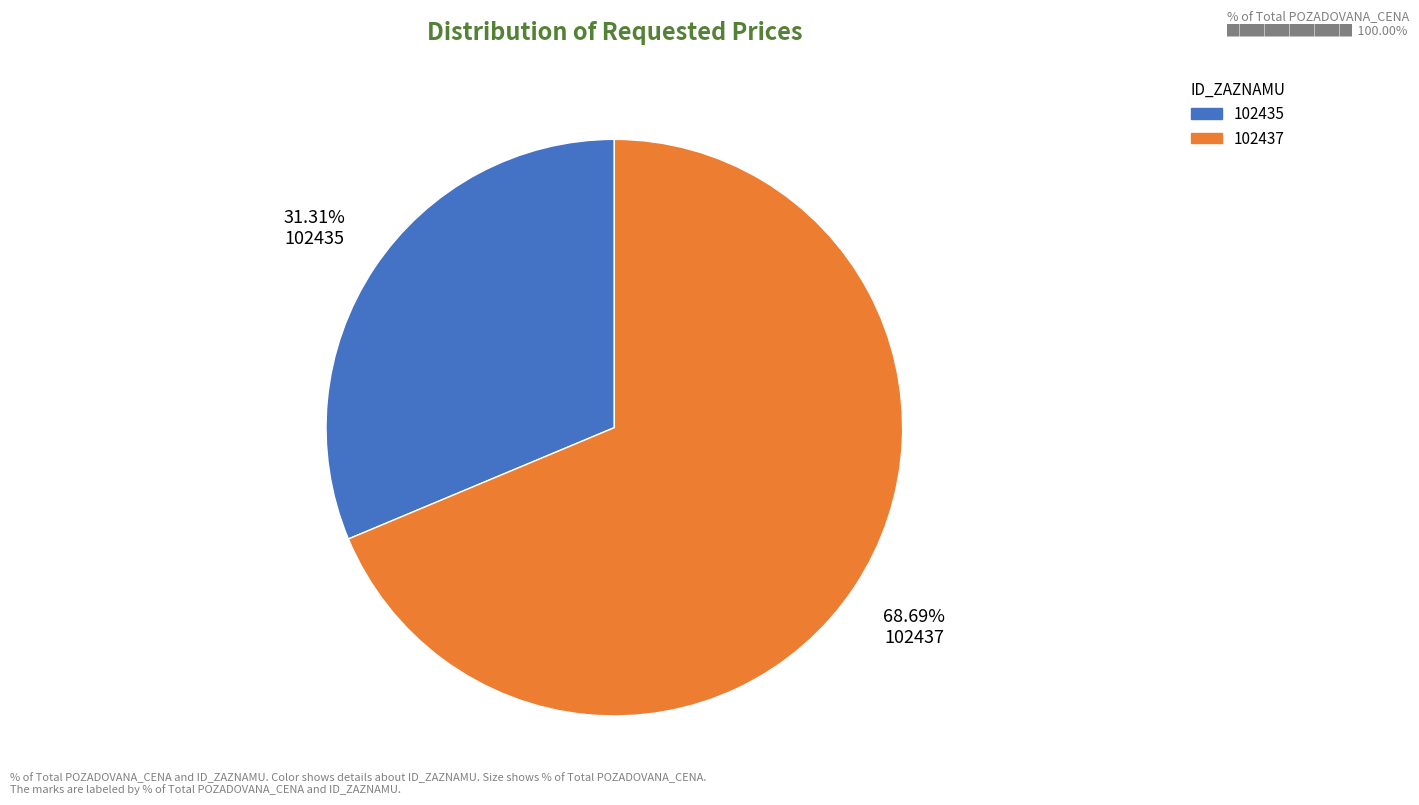

To the nearest percent, what is the difference between the largest and smallest slice percentages?

37%